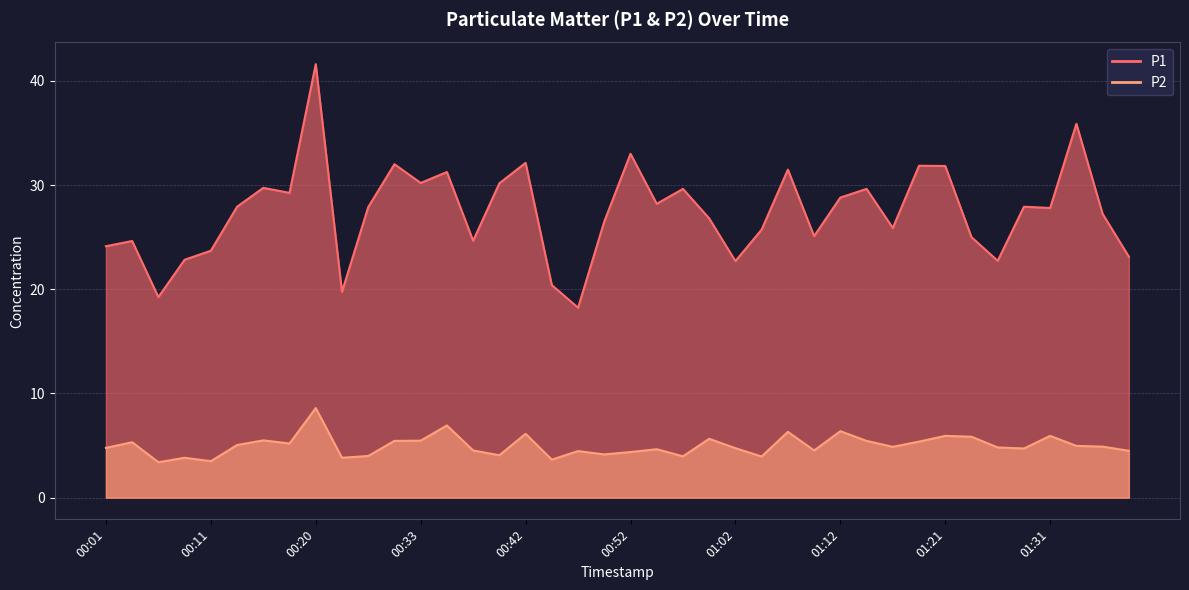

Where is the first local maximum for P1?

00:03